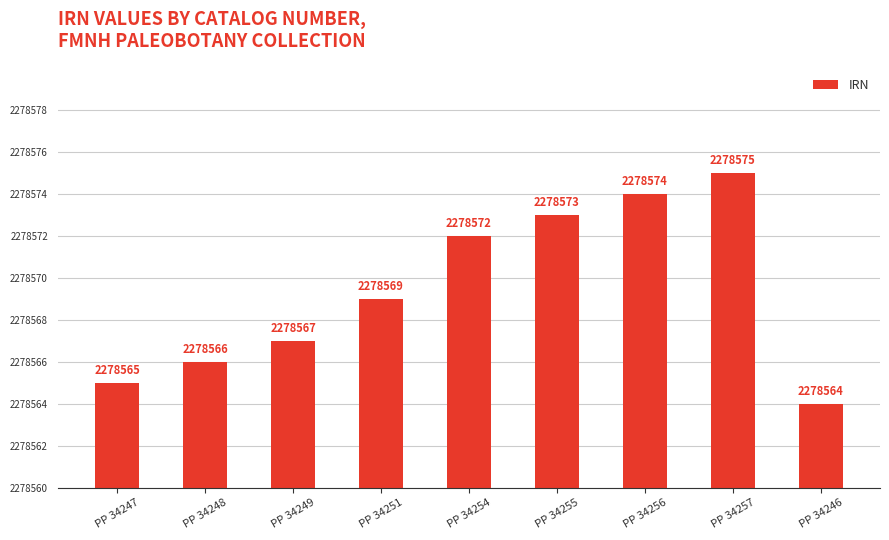

Are the bars horizontal?

No